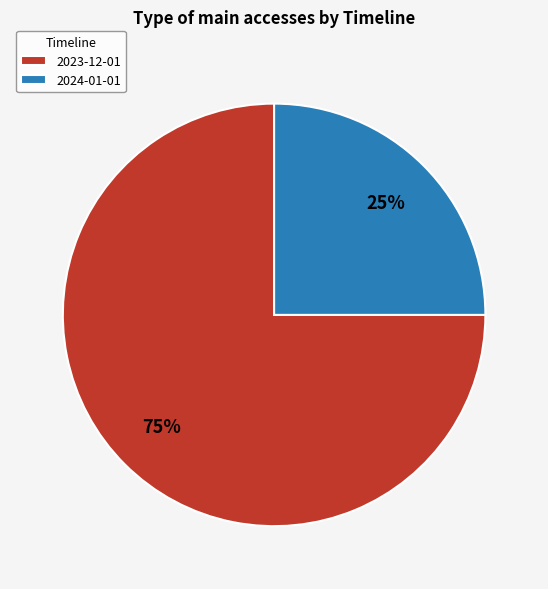

Approximately how many times larger is the value at 2024-01-01 compared to 2023-12-01?

0.3